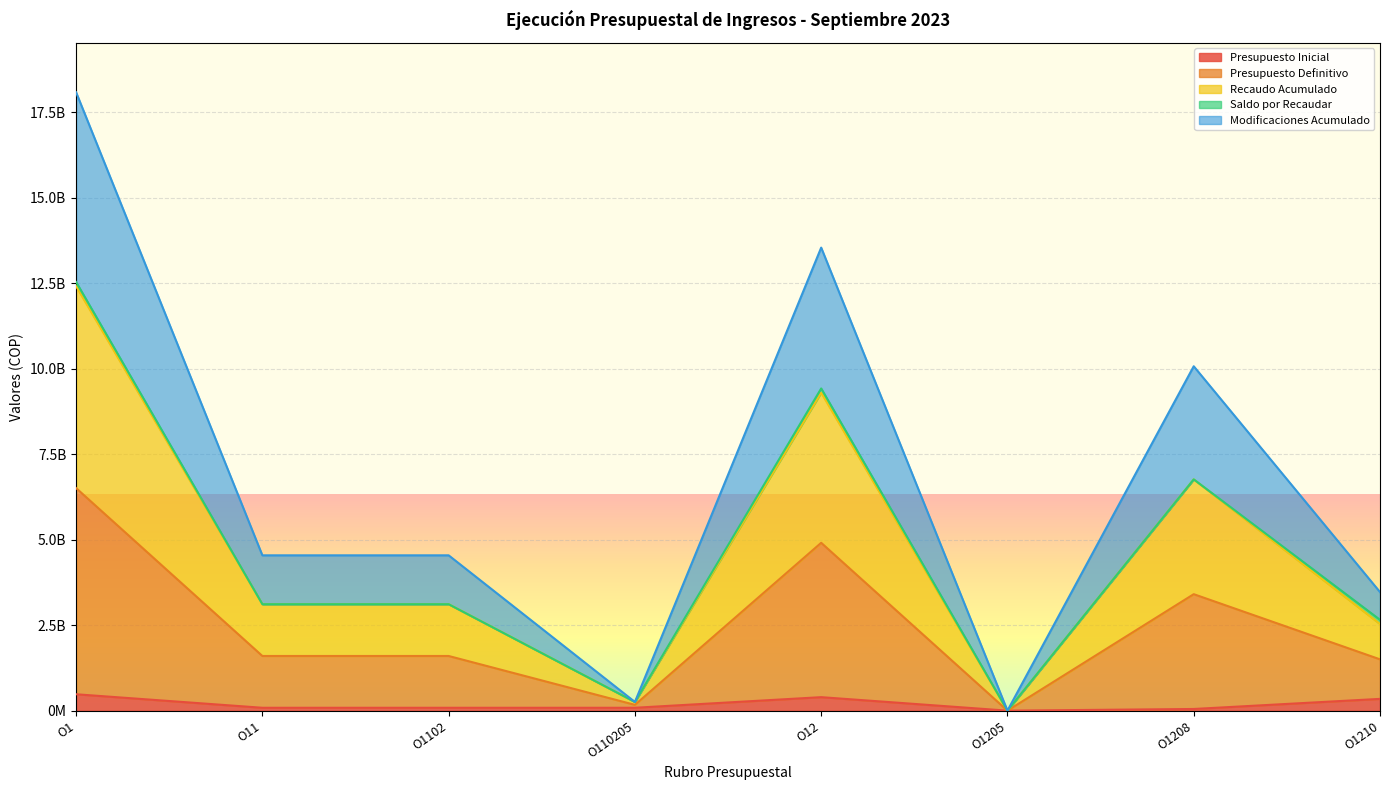

Which series has the widest spread of values?

Presupuesto Definitivo